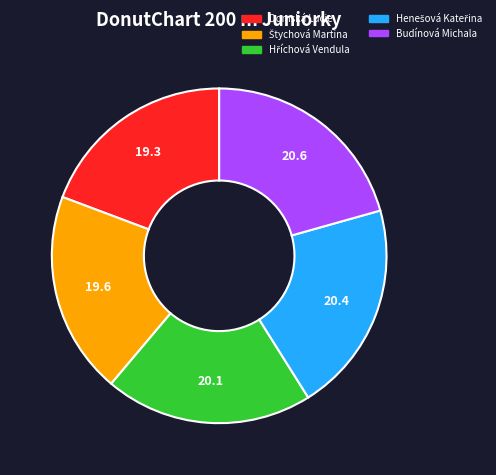

The Budínová Michala slice represents 21% of the pie. True or false?

True